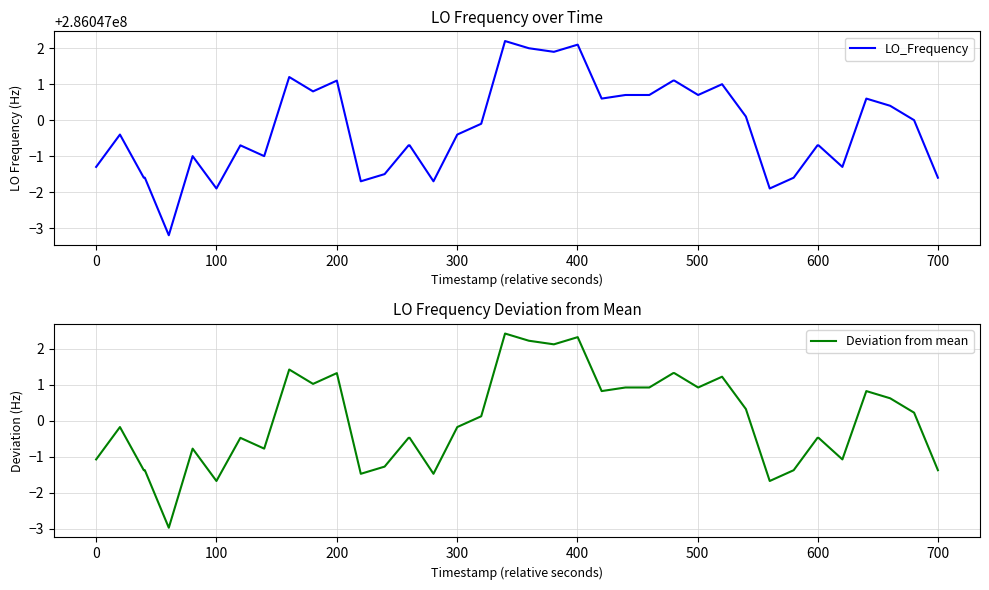

True or false: LO_Frequency has more than 0 points higher than both neighbors.

True